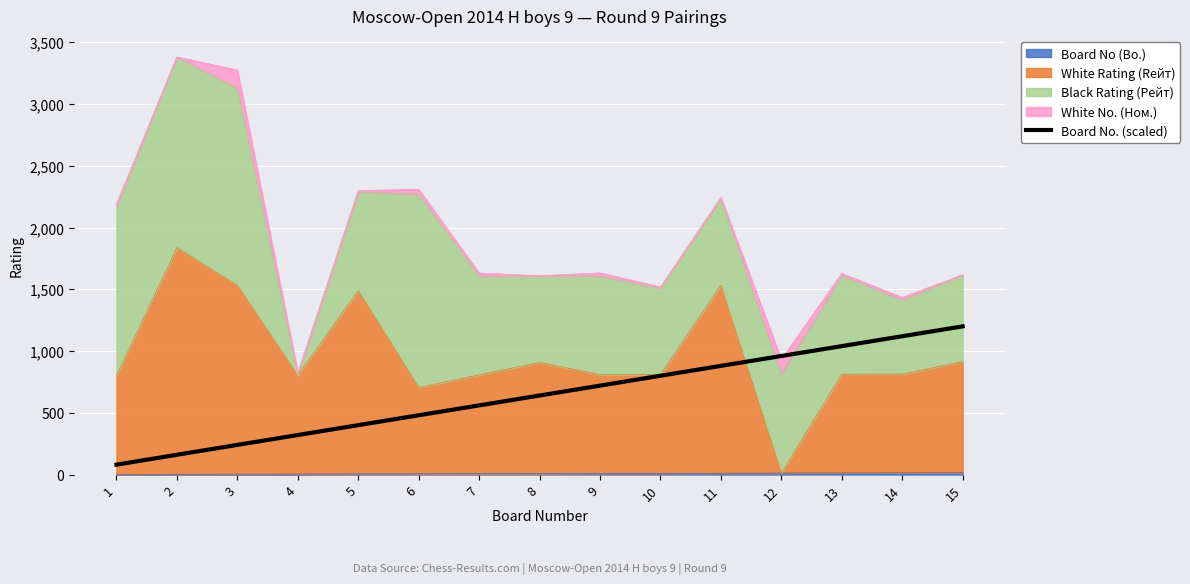

What is the difference between the maximum and minimum values?

1120